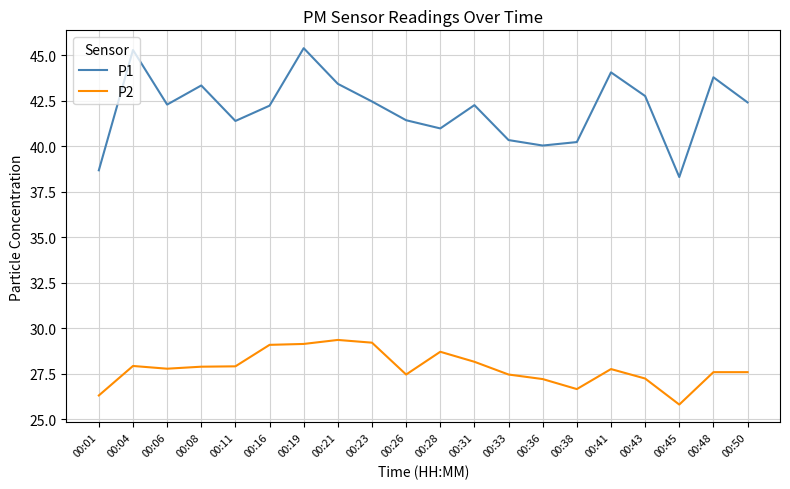

What value does the P2 series have at 00:01?

26.3